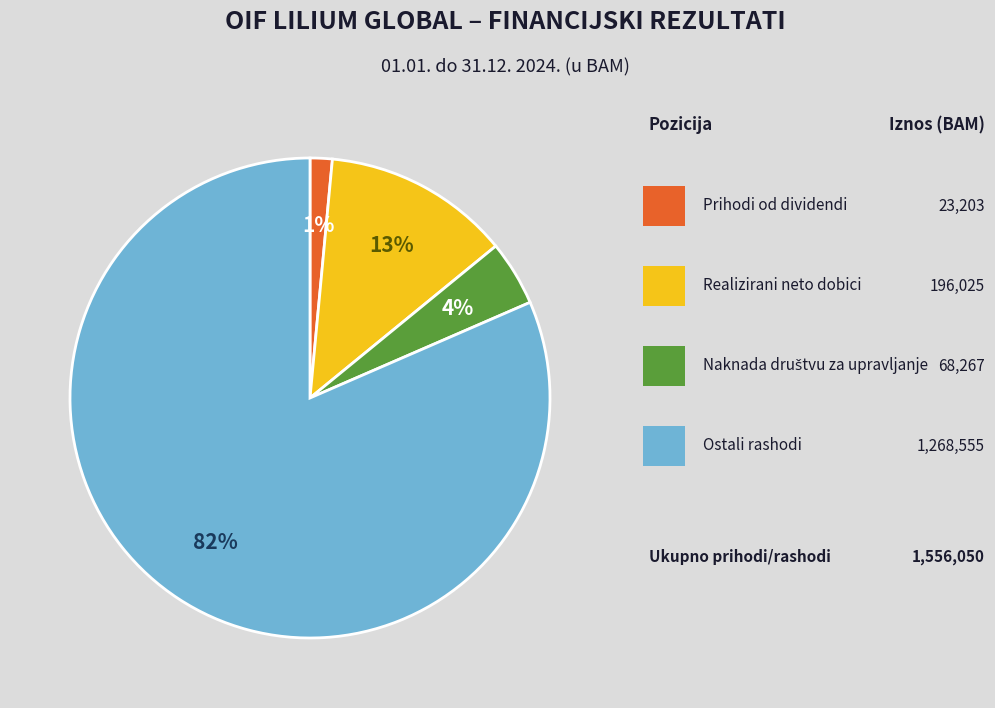

How many slices are in this pie chart?

4